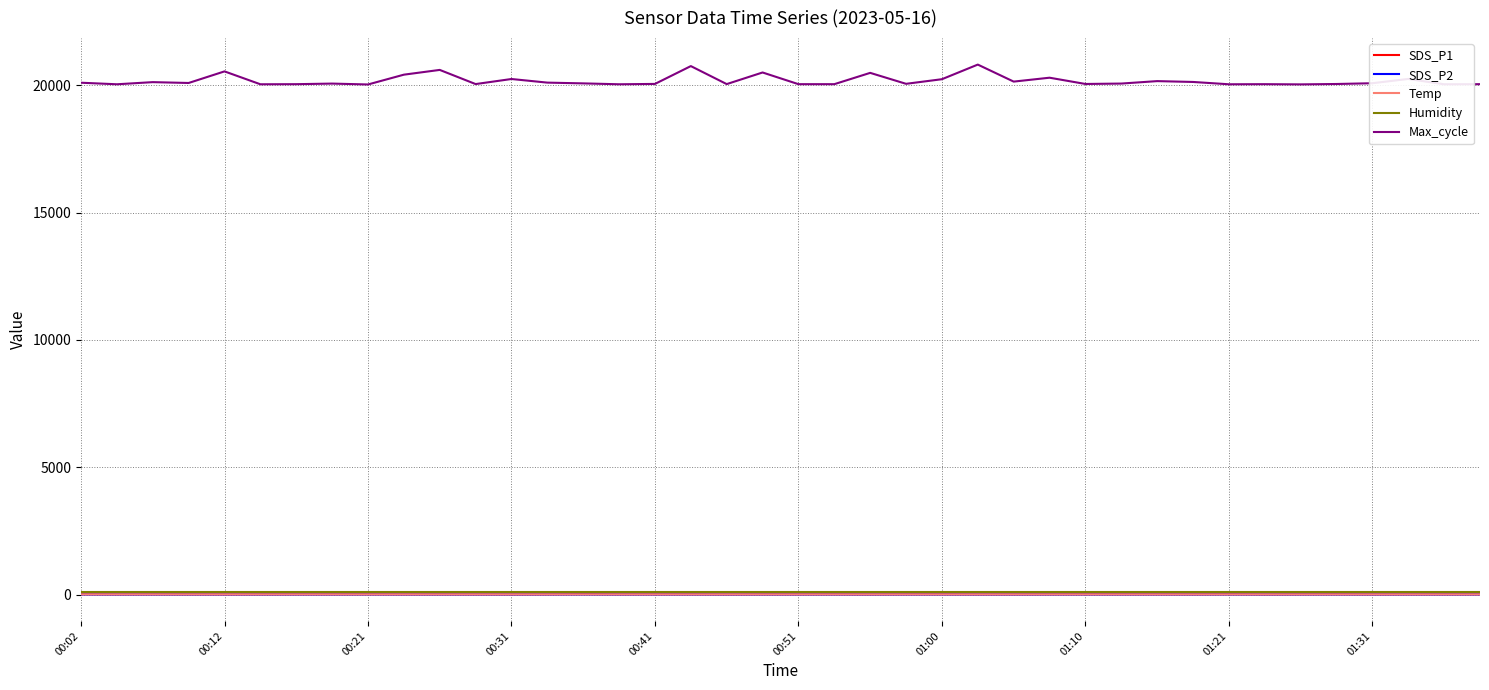

Which series has the widest spread of values?

Max_cycle